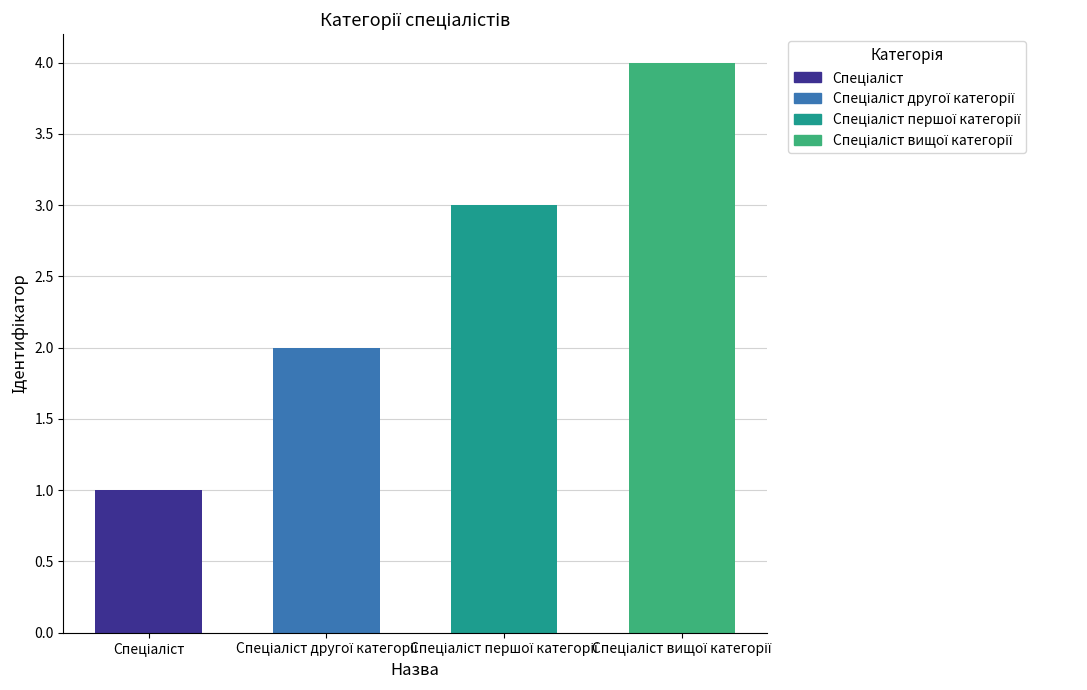

Count the number of data series in this chart.

1